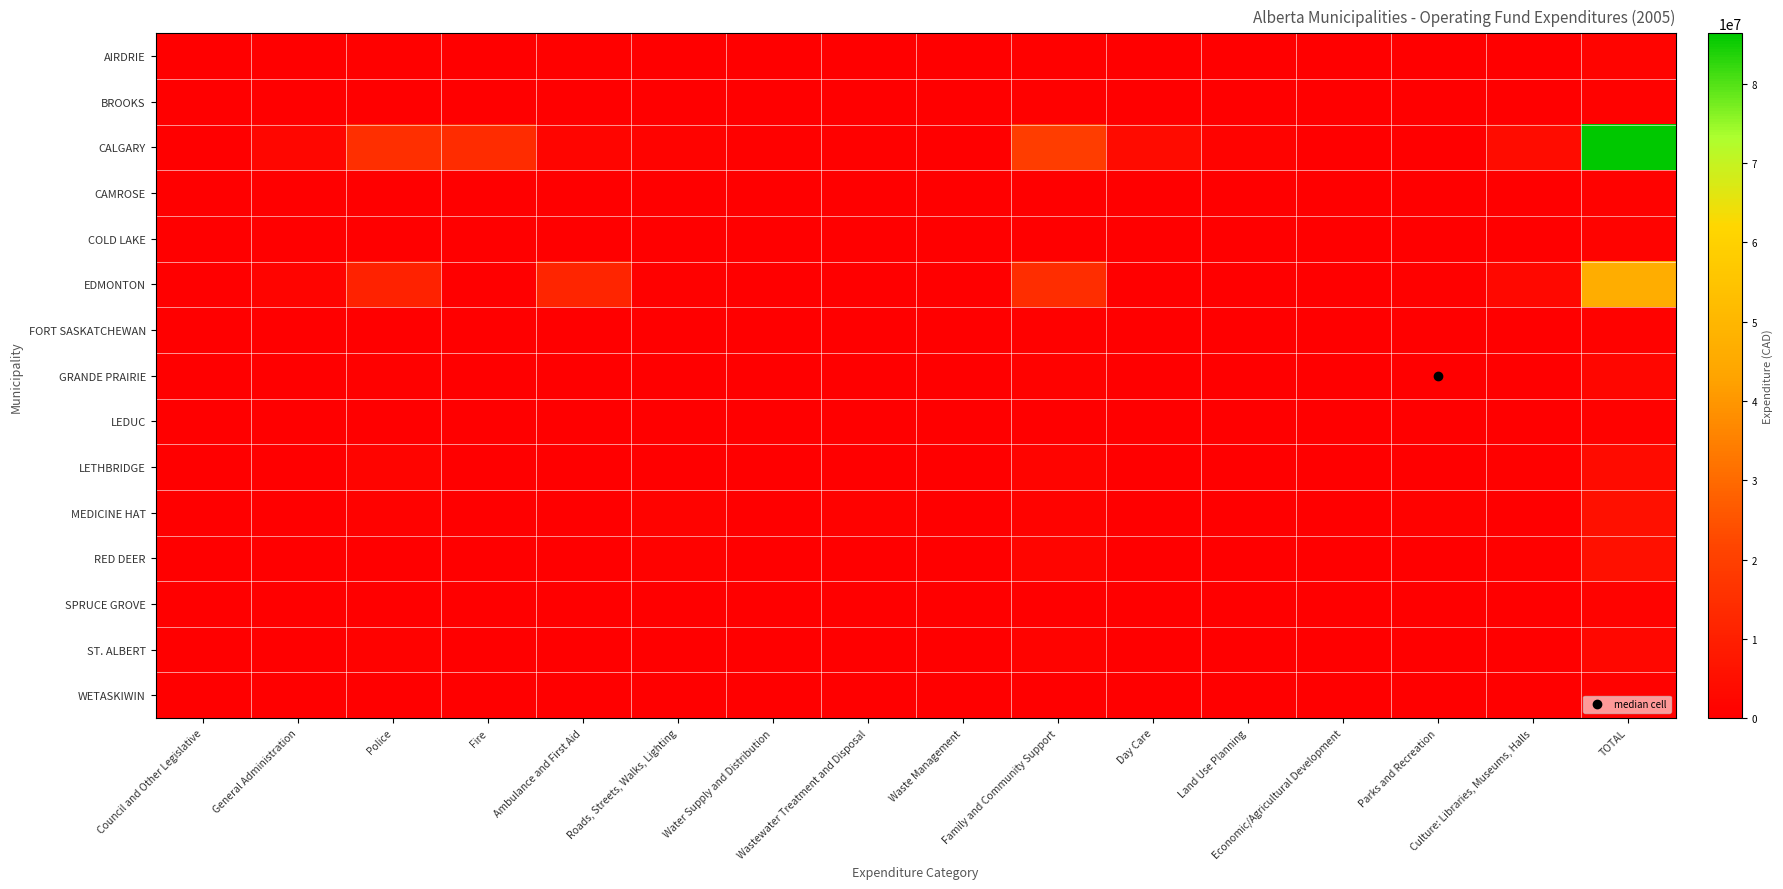

Which has a higher value, General Administration or Family and Community Support?

Family and Community Support